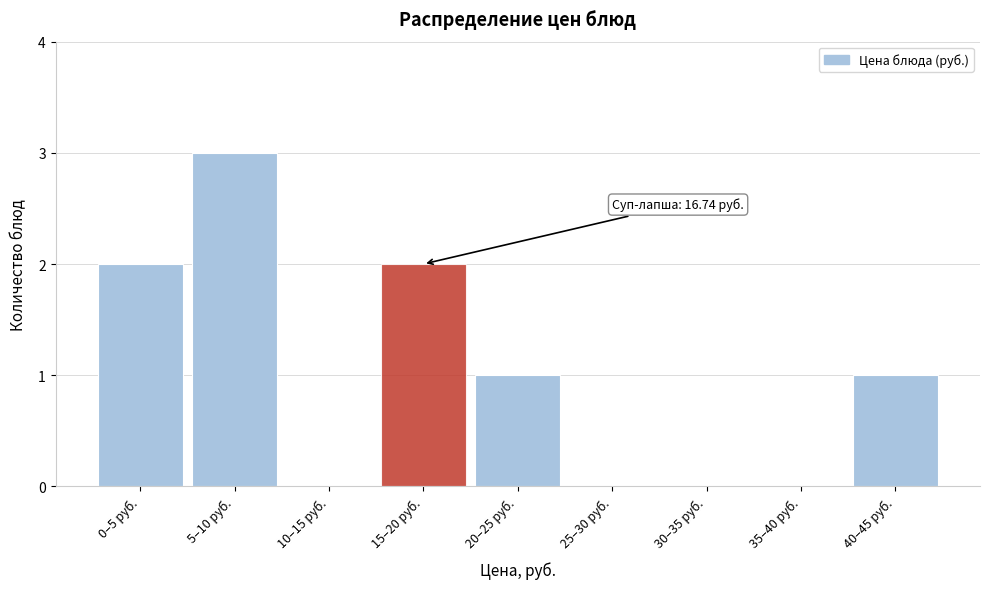

Reading left to right, transcribe all the data shown in this chart.

0–5 руб.=2	5–10 руб.=3	10–15 руб.=0	15–20 руб.=2	20–25 руб.=1	25–30 руб.=0	30–35 руб.=0	35–40 руб.=0	40–45 руб.=1